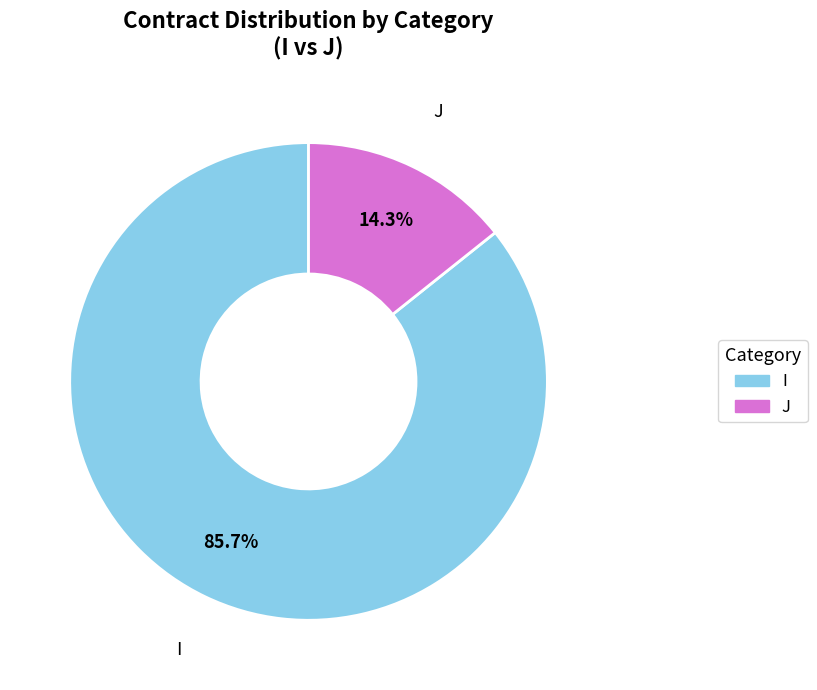

Count the number of slices in the pie.

2